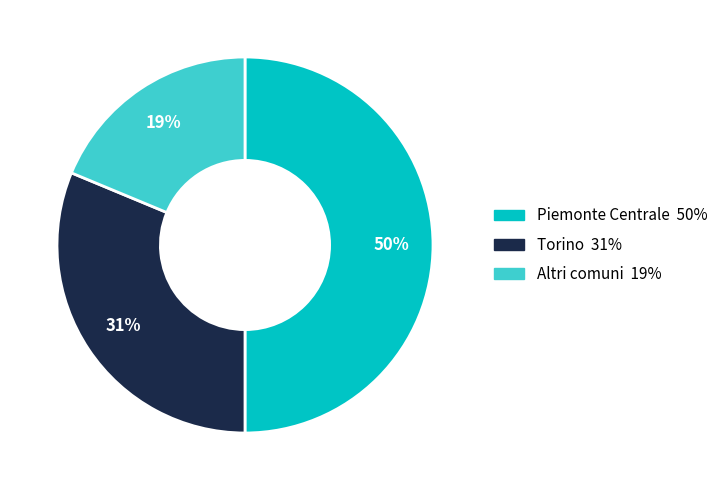

Between Torino and Altri comuni, which is larger?

Torino